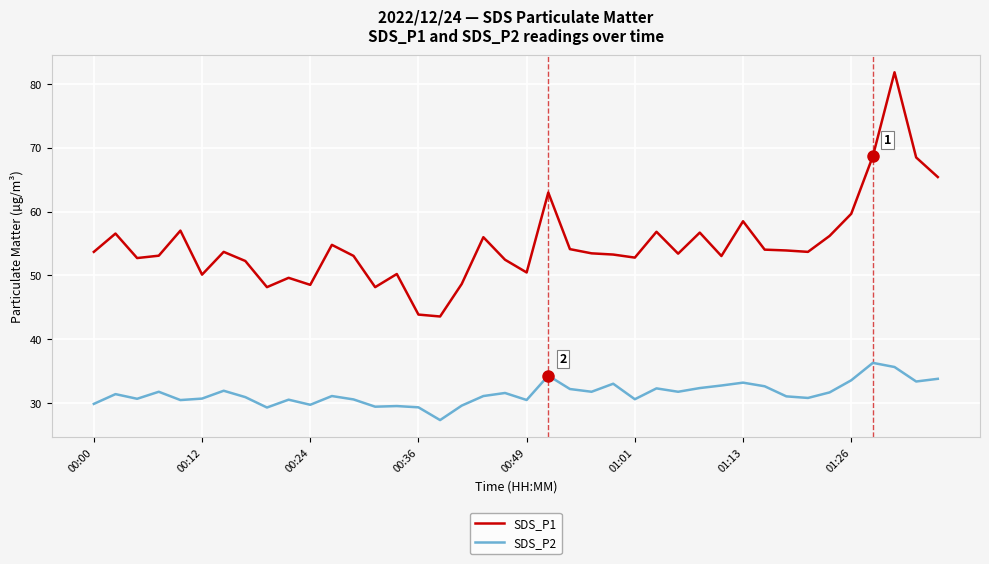

What is the difference between the maximum and minimum values in the SDS_P2 series?

9.0